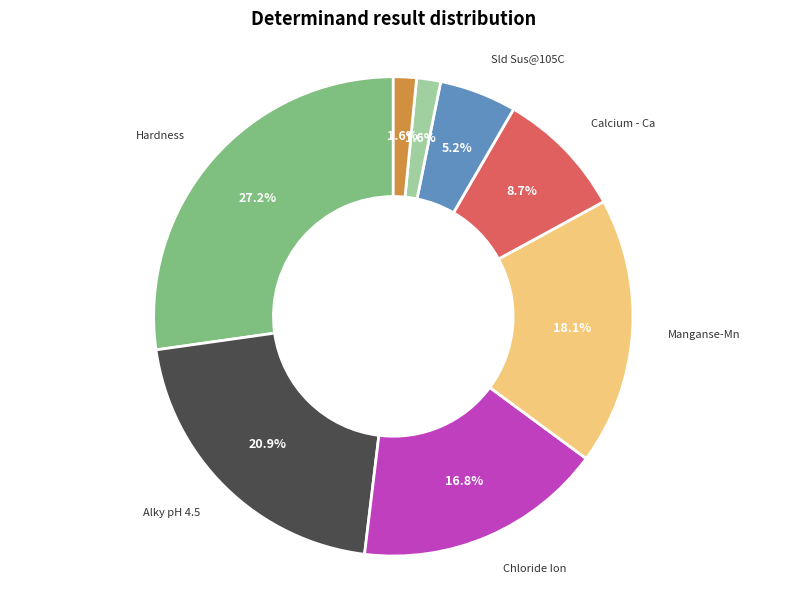

To the nearest percent, what percentage of the pie is Calcium - Ca?

9%